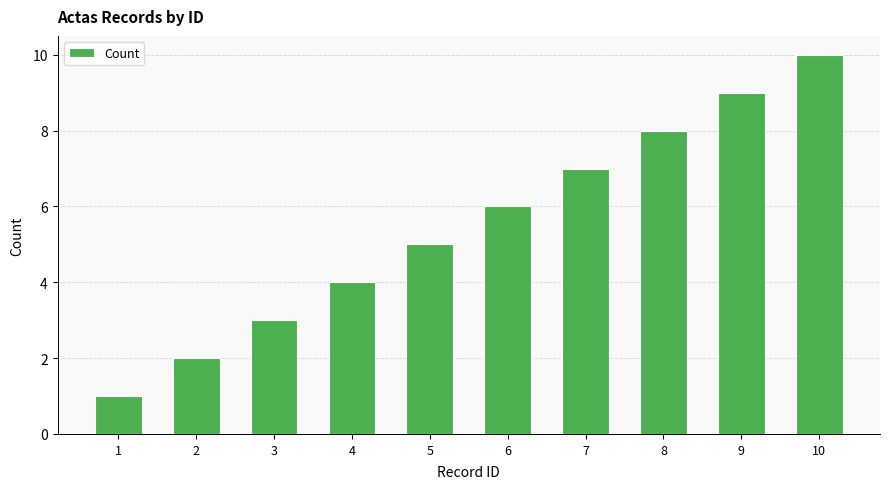

The chart shows a value of 15 at 10. True or false?

False